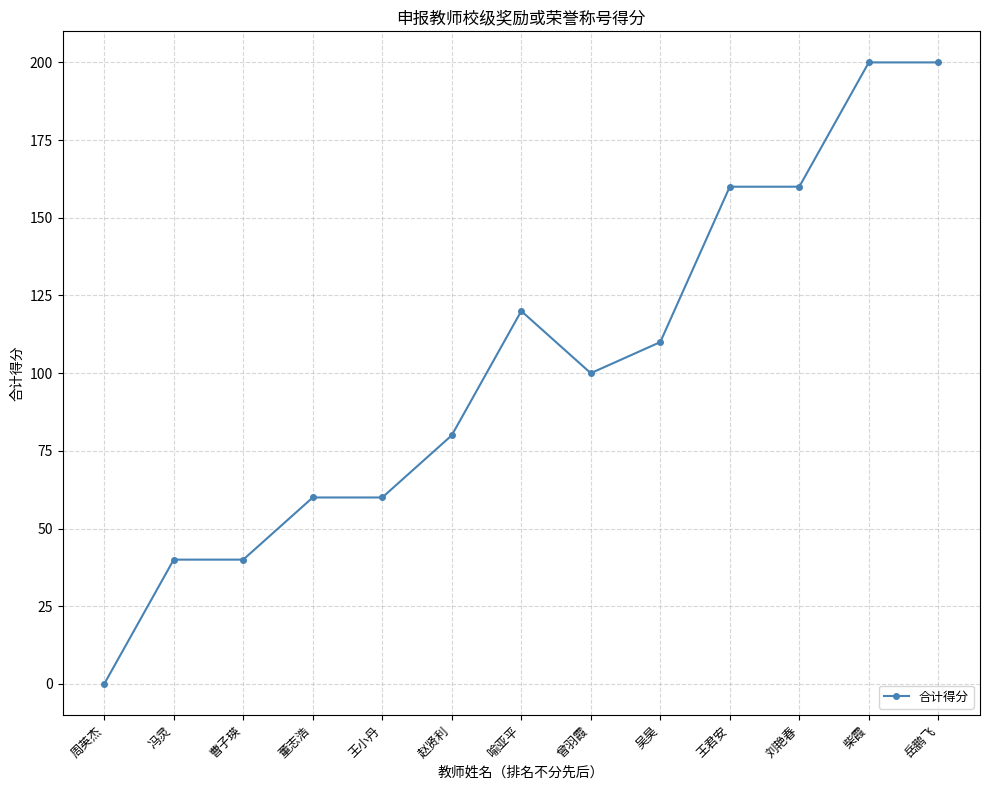

What is the value of the 12th point from the left?

200